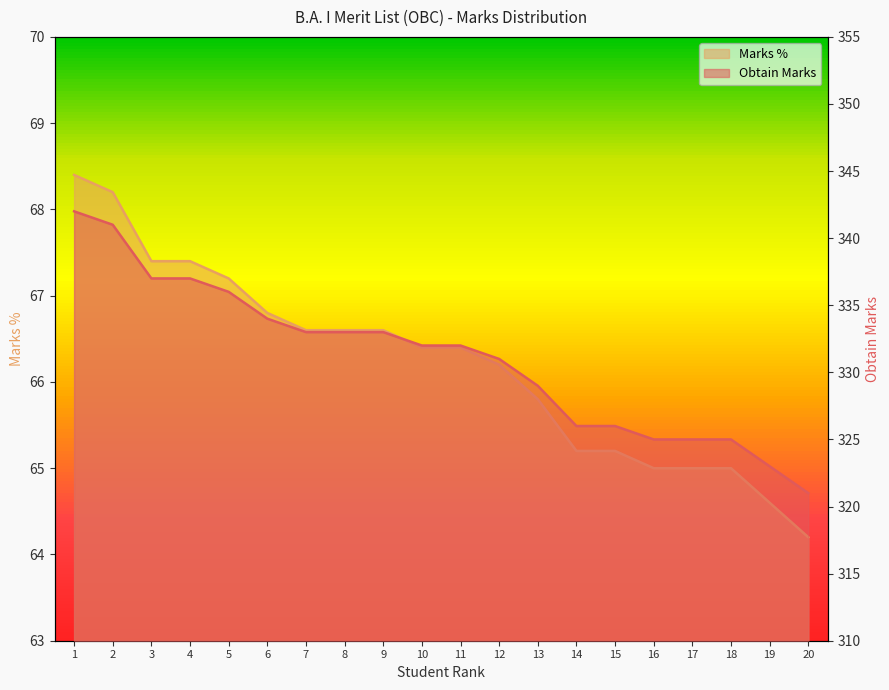

At 14, list the series in order from largest to smallest.

Marks %, Obtain Marks